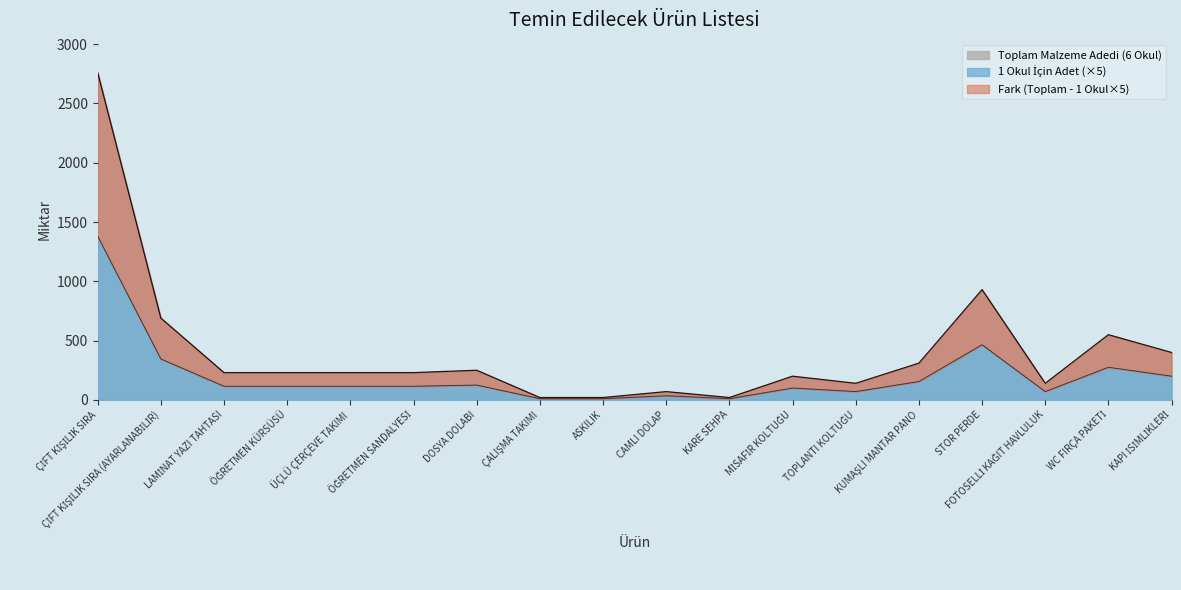

What position from the right is ASKILIK?

10